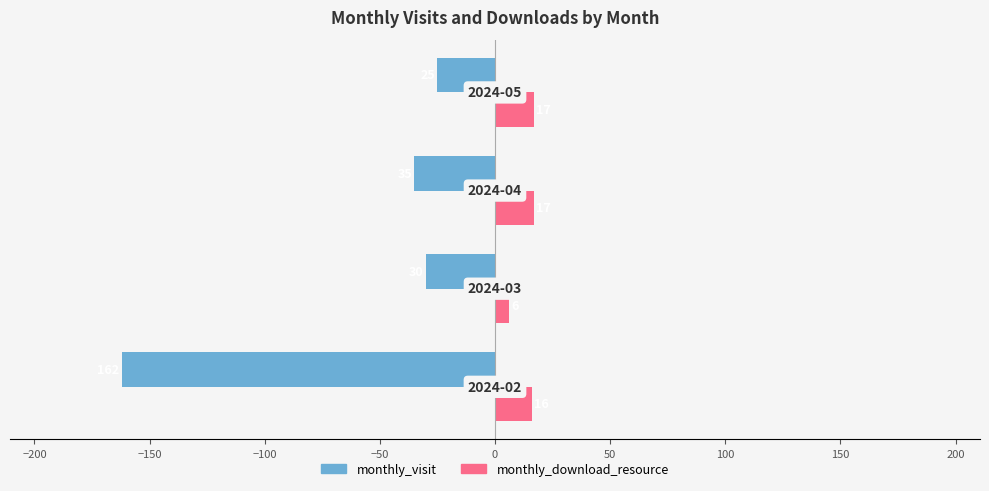

Which series has the largest total across all categories?

monthly_download_resource